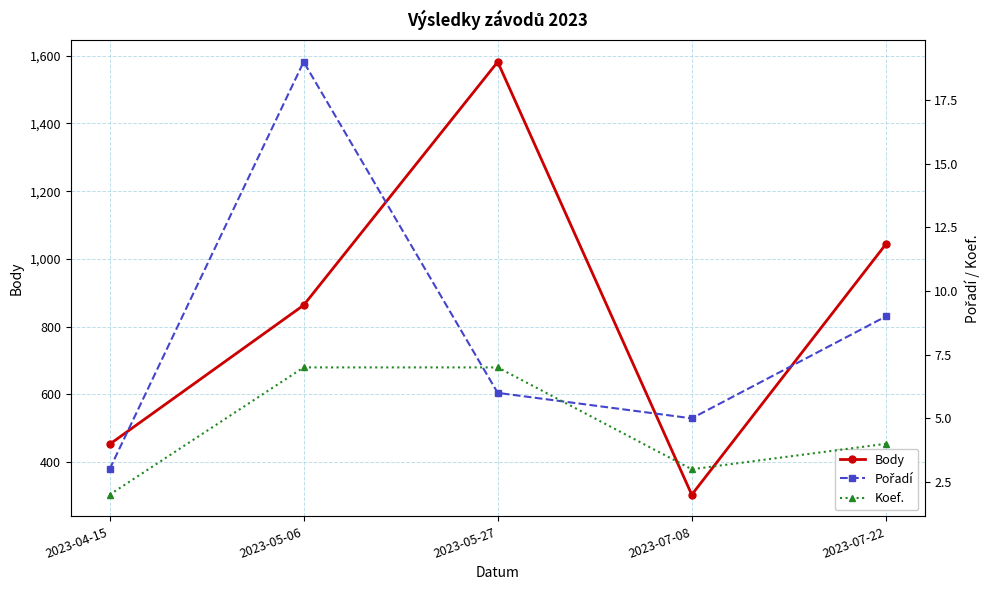

At which label is Pořadí closest to 11?

2023-07-22